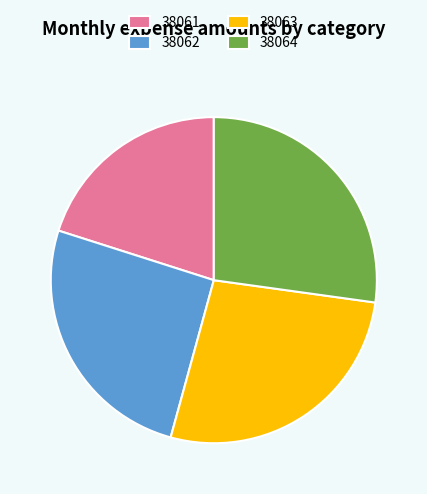

Does 38064 represent more than half of the total?

No